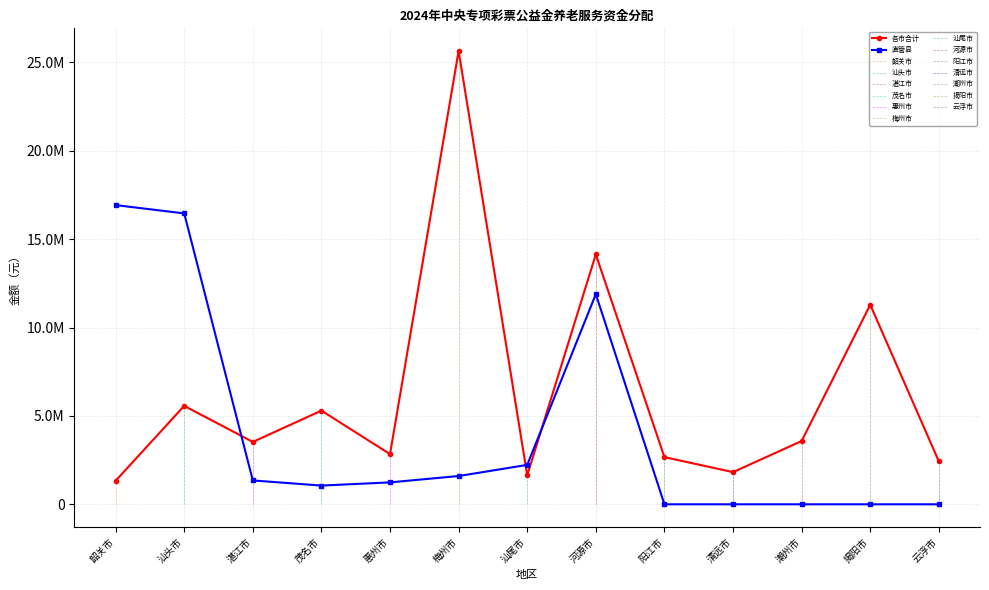

True or false: 各市合计 and 直管县 cross at least once.

True